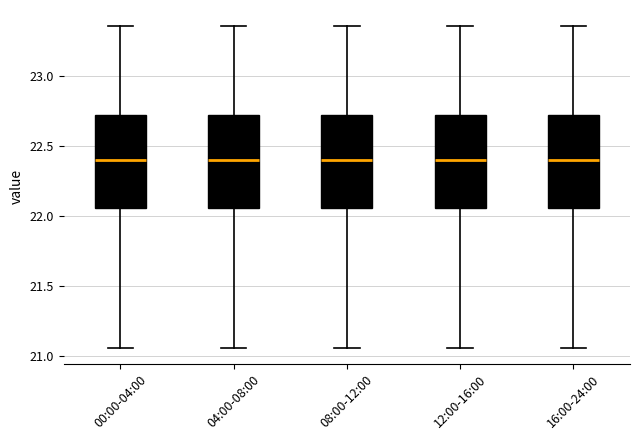

Reading left to right, transcribe this box plot: for each box, give where its median line is, the range the box spans, and where its two whiskers end, as read against the y-axis. The values are not printed on the chart, so give them approximately, as read against the axis.

00:00-04:00: median 22.40, box 22.05 to 22.75, whiskers 21.05 to 23.35
04:00-08:00: median 22.40, box 22.05 to 22.75, whiskers 21.05 to 23.35
08:00-12:00: median 22.40, box 22.05 to 22.75, whiskers 21.05 to 23.35
12:00-16:00: median 22.40, box 22.05 to 22.75, whiskers 21.05 to 23.35
16:00-24:00: median 22.40, box 22.05 to 22.75, whiskers 21.05 to 23.35